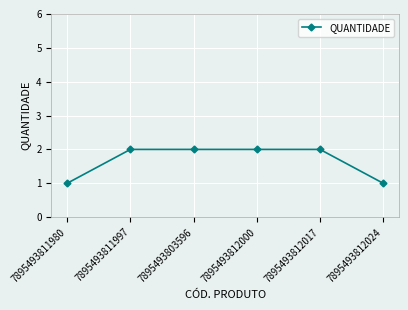

What is the label of the 2nd point from the left?

7895493811997